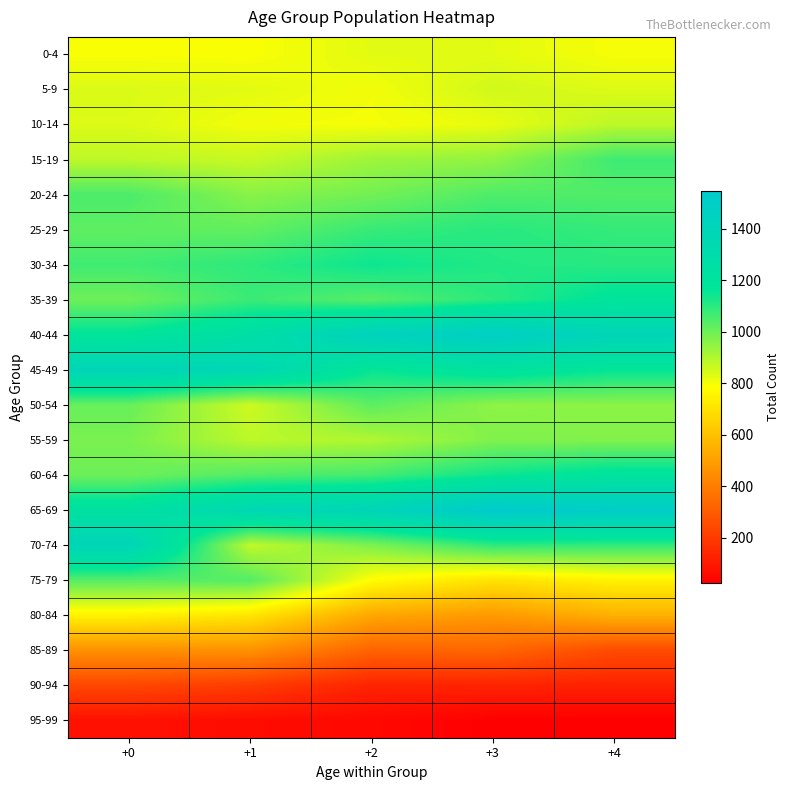

How many series are shown in this chart?

20